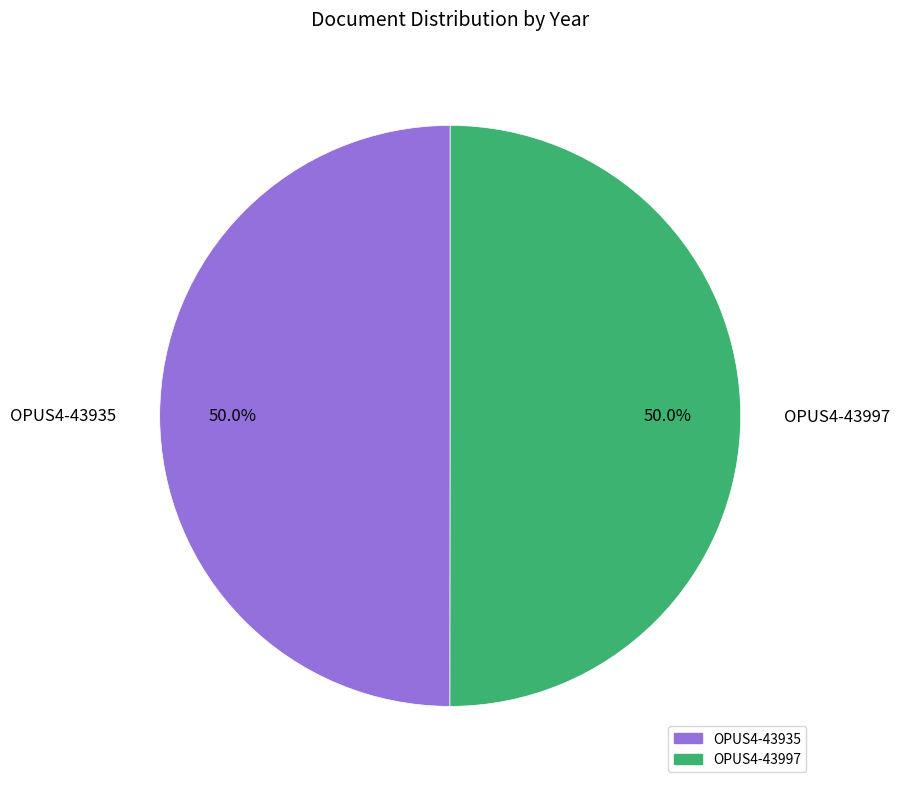

Approximately how many times larger is the value at OPUS4-43997 compared to OPUS4-43935?

1.0